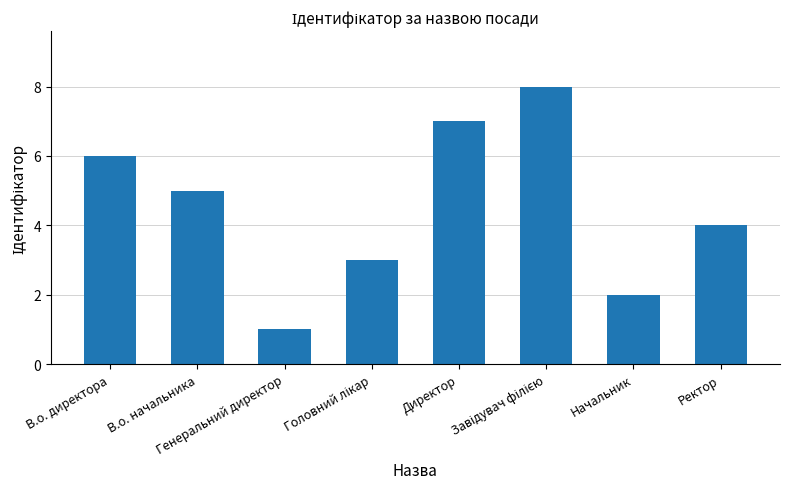

The value at В.о. начальника is 8. True or false?

False